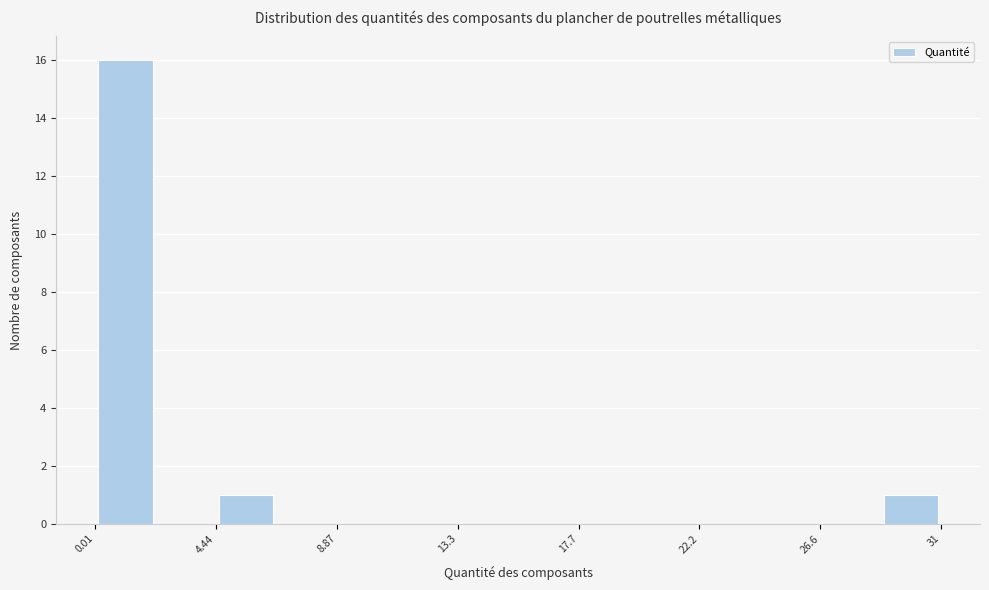

Reading left to right, transcribe this chart: for each bar, give the range it covers on the x-axis and its height. Neither the bar edges nor the heights are printed on the chart, so give them approximately, as read against the axes.

0.0 to 2.0: 16
2.0 to 4.5: 0
4.5 to 6.5: 1
6.5 to 9.0: 0
9.0 to 11.0: 0
11.0 to 13.5: 0
13.5 to 15.5: 0
15.5 to 17.5: 0
17.5 to 20.0: 0
20.0 to 22.0: 0
22.0 to 24.5: 0
24.5 to 26.5: 0
26.5 to 29.0: 0
29.0 to 31.0: 1